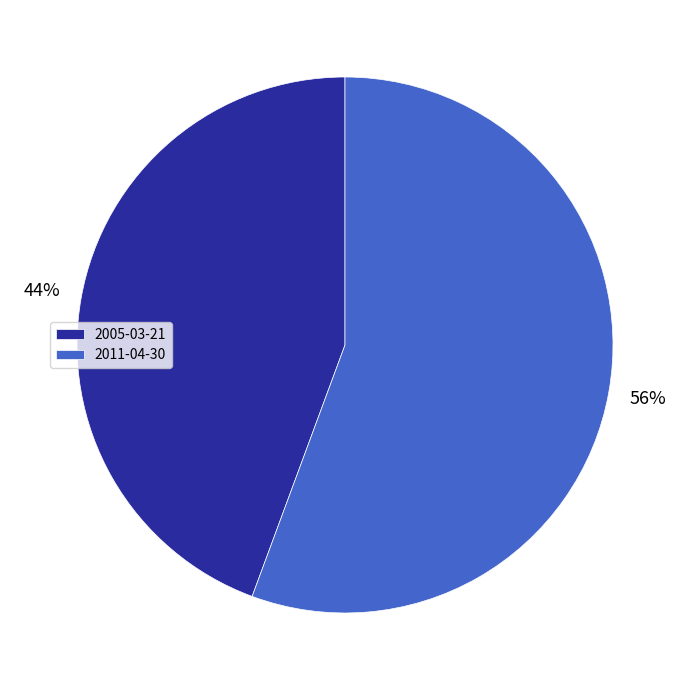

What is the majority slice?

2011-04-30